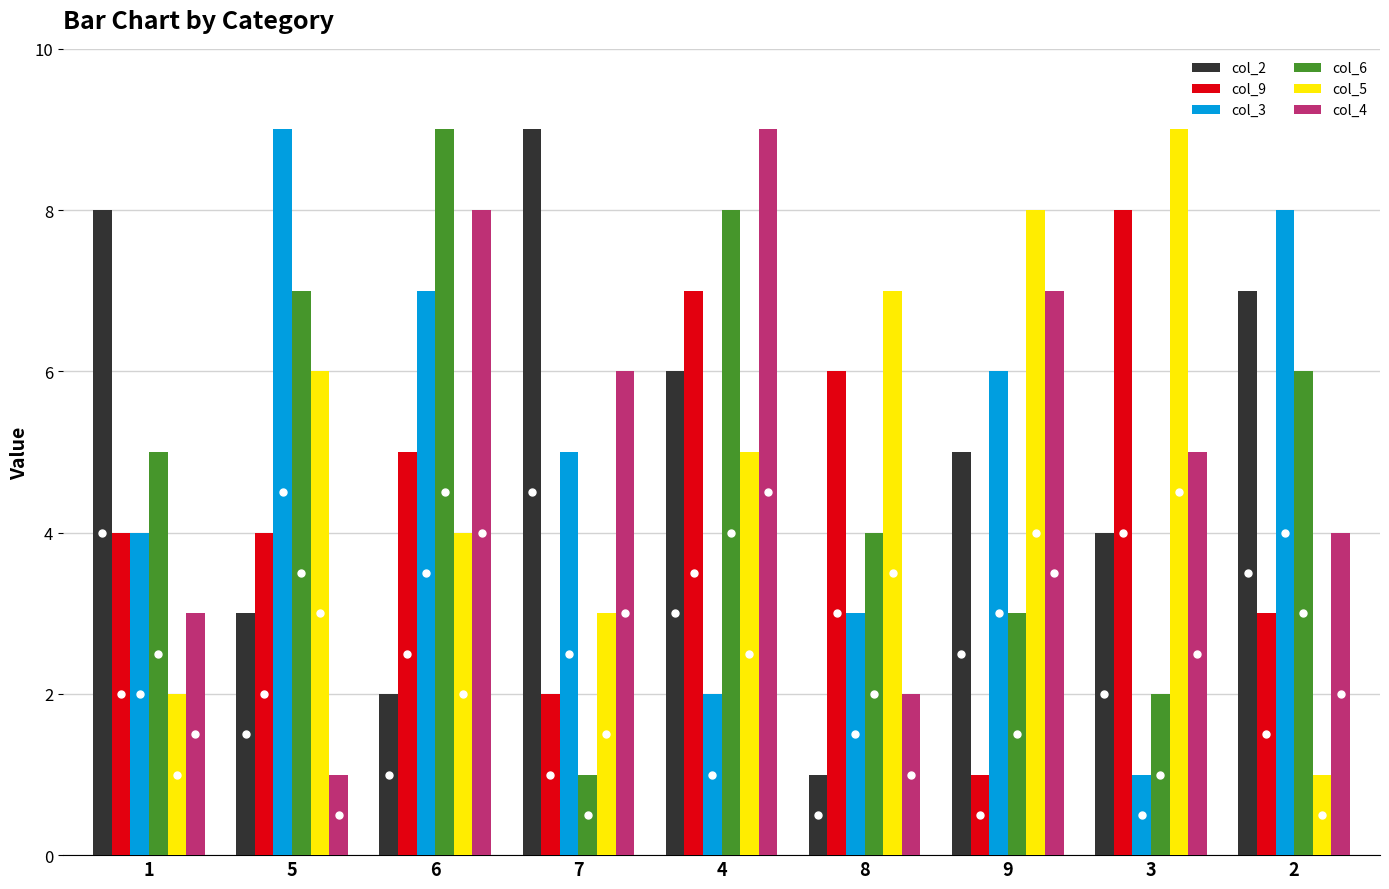

The value of col_3 at 5 is 2. True or false?

False